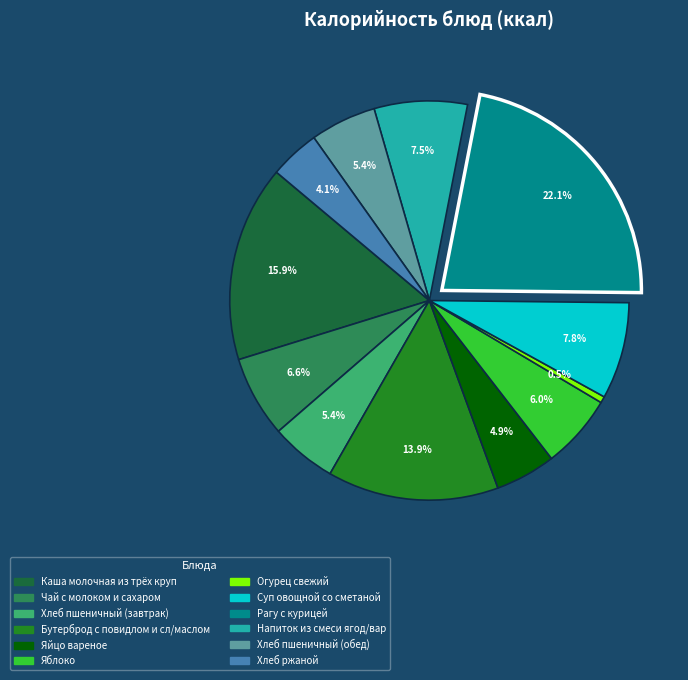

To the nearest percent, what is the difference between the Бутерброд с повидлом и сл/маслом and Напиток из смеси ягод/вар slice percentages?

6%